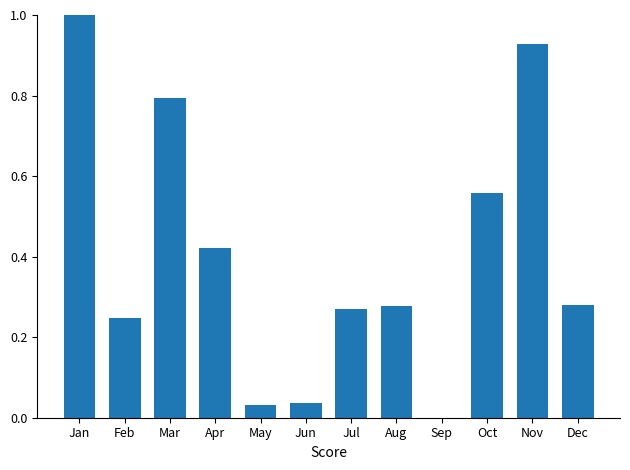

Which label corresponds to the largest value in the chart?

Jan